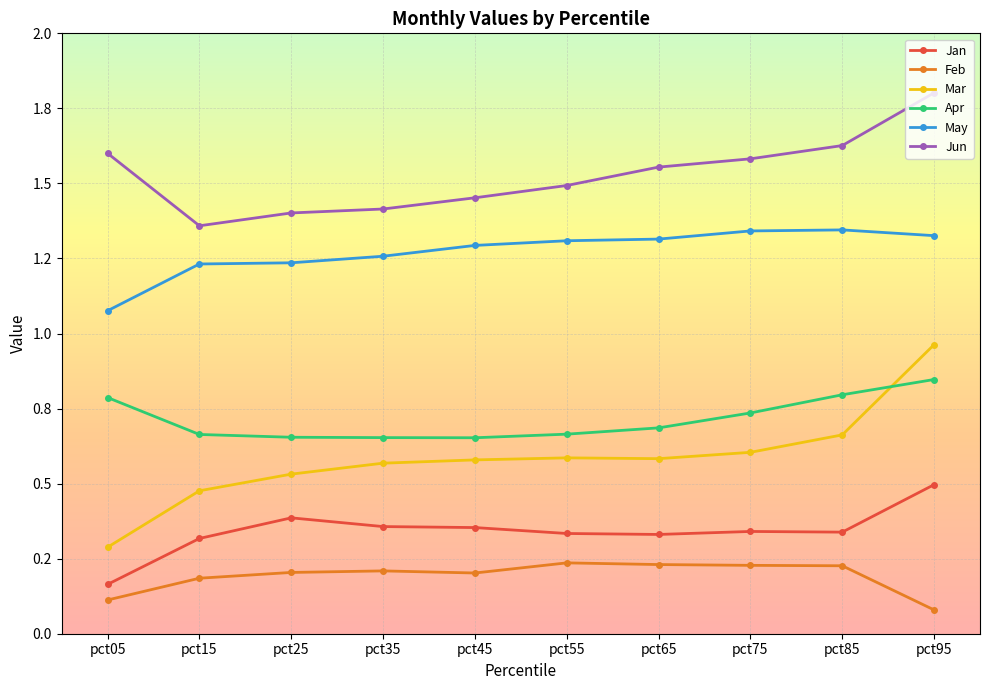

At pct15, list the series in order from smallest to largest.

Feb, Jan, Mar, Apr, May, Jun